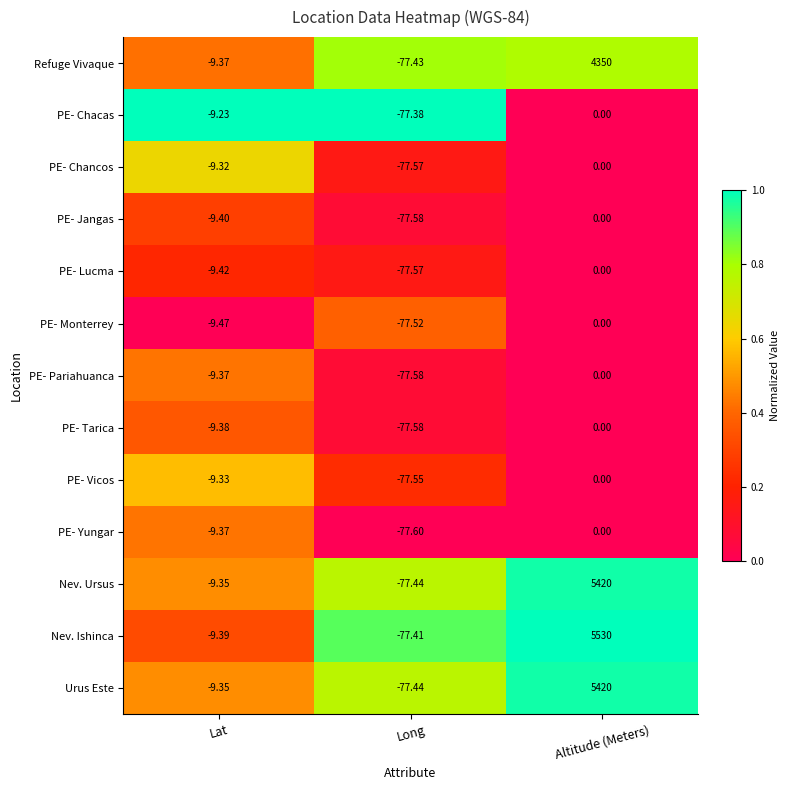

Where does the PE- Chancos series first go above -9?

Altitude (Meters)